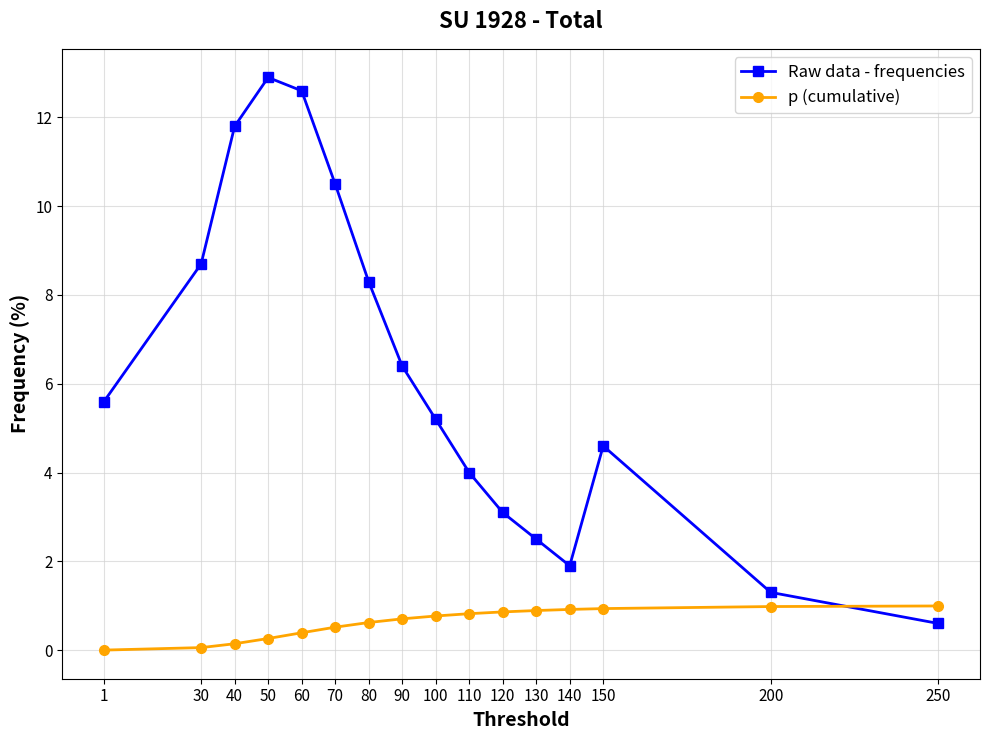

What is the total value across all series at 50?

13.2